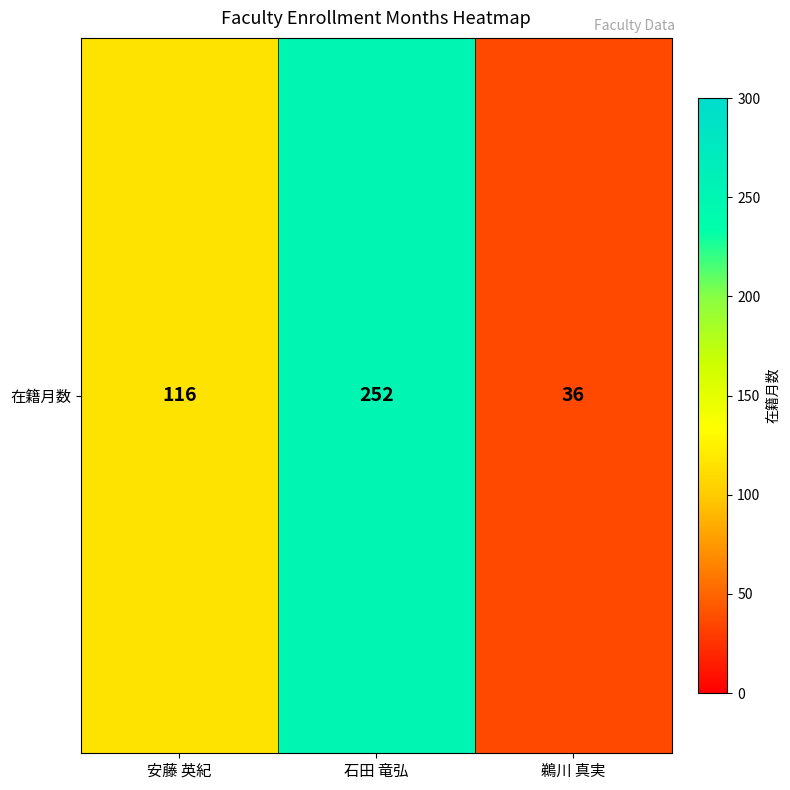

Rank the categories by value from highest to lowest.

石田 竜弘, 安藤 英紀, 鵜川 真実